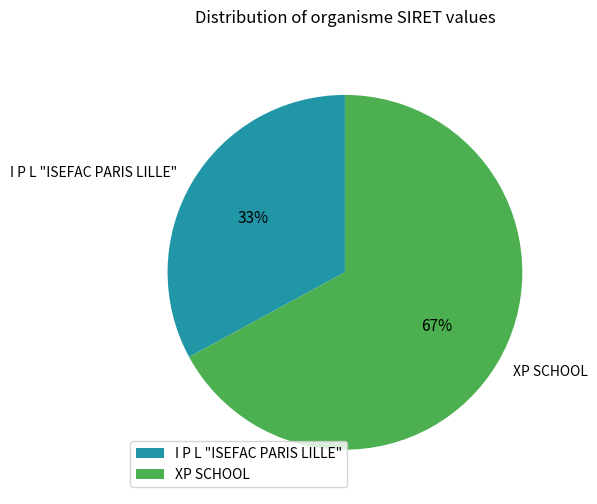

The XP SCHOOL slice represents 67% of the pie. True or false?

True